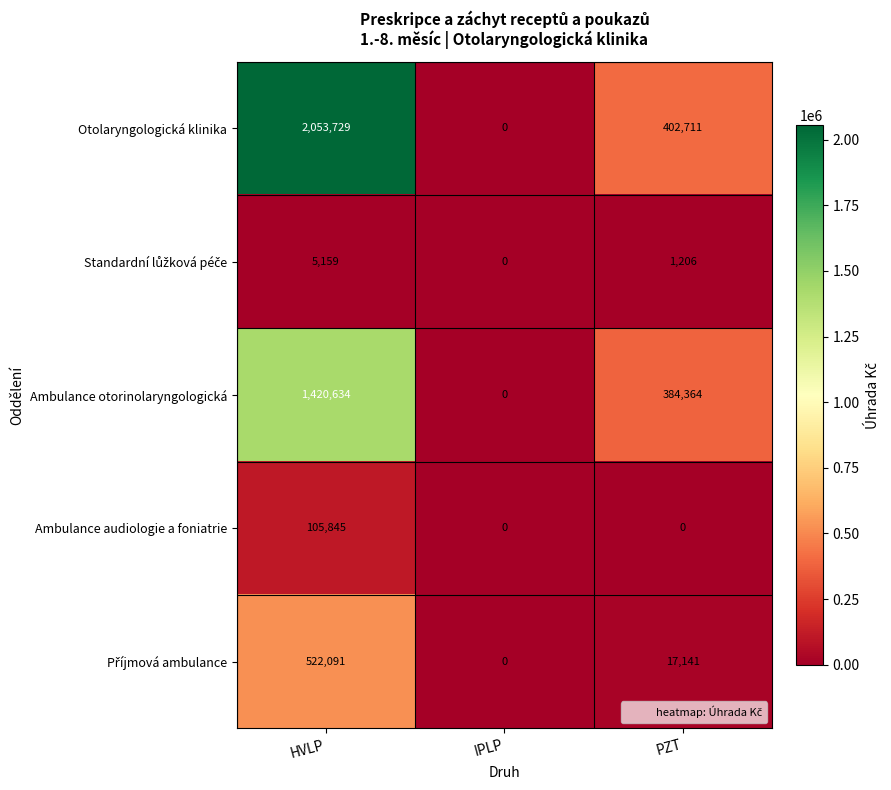

The value of Otolaryngologická klinika at PZT is 94575. True or false?

False